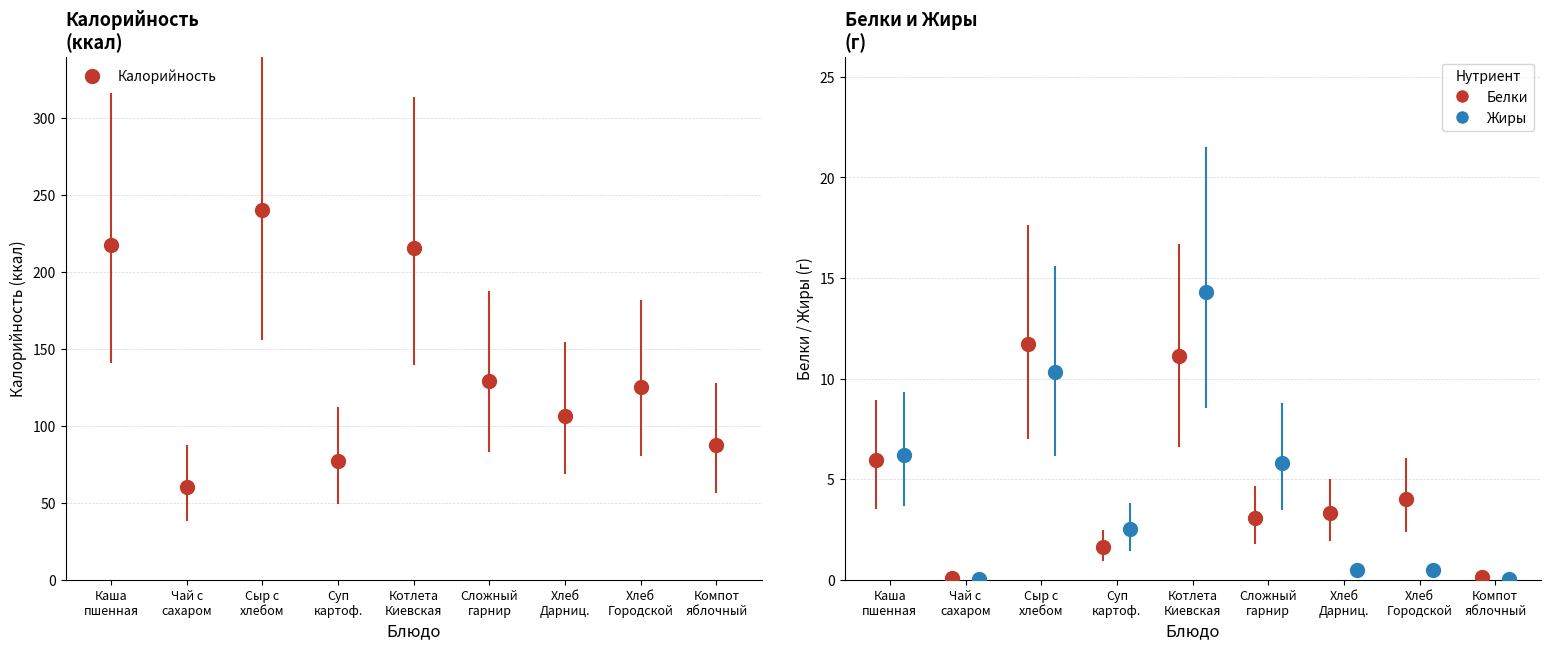

What is the label of the 5th point from the right?

Котлета Киевская